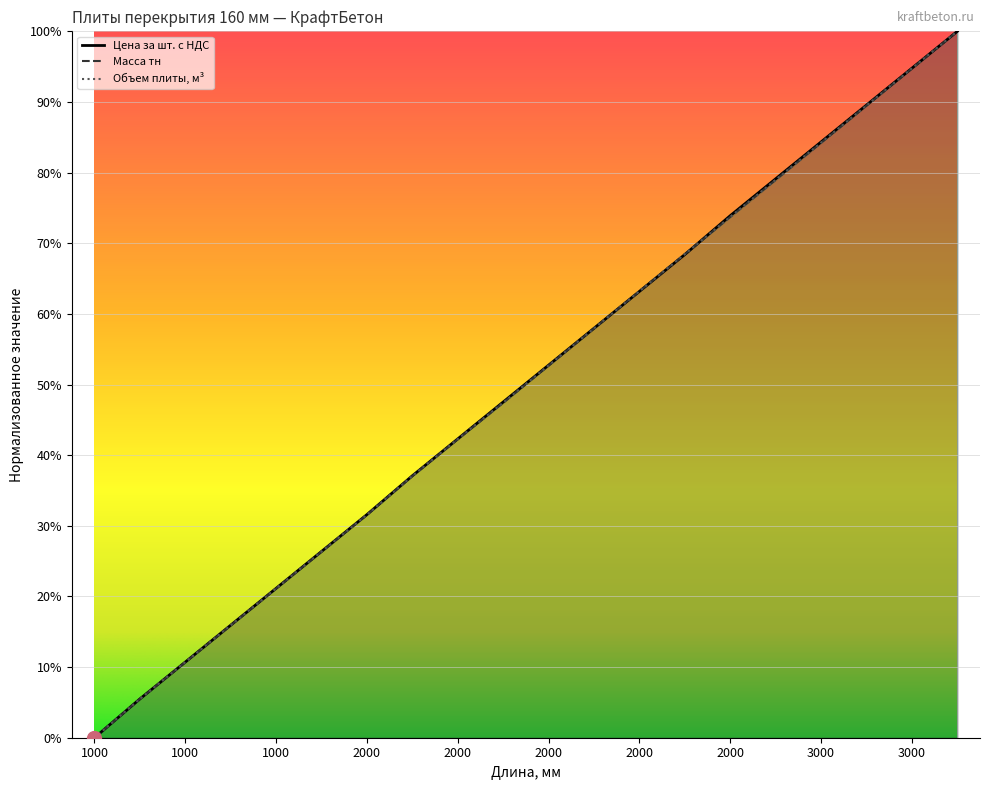

What is the average value of the Объем плиты м3 series?

0.5